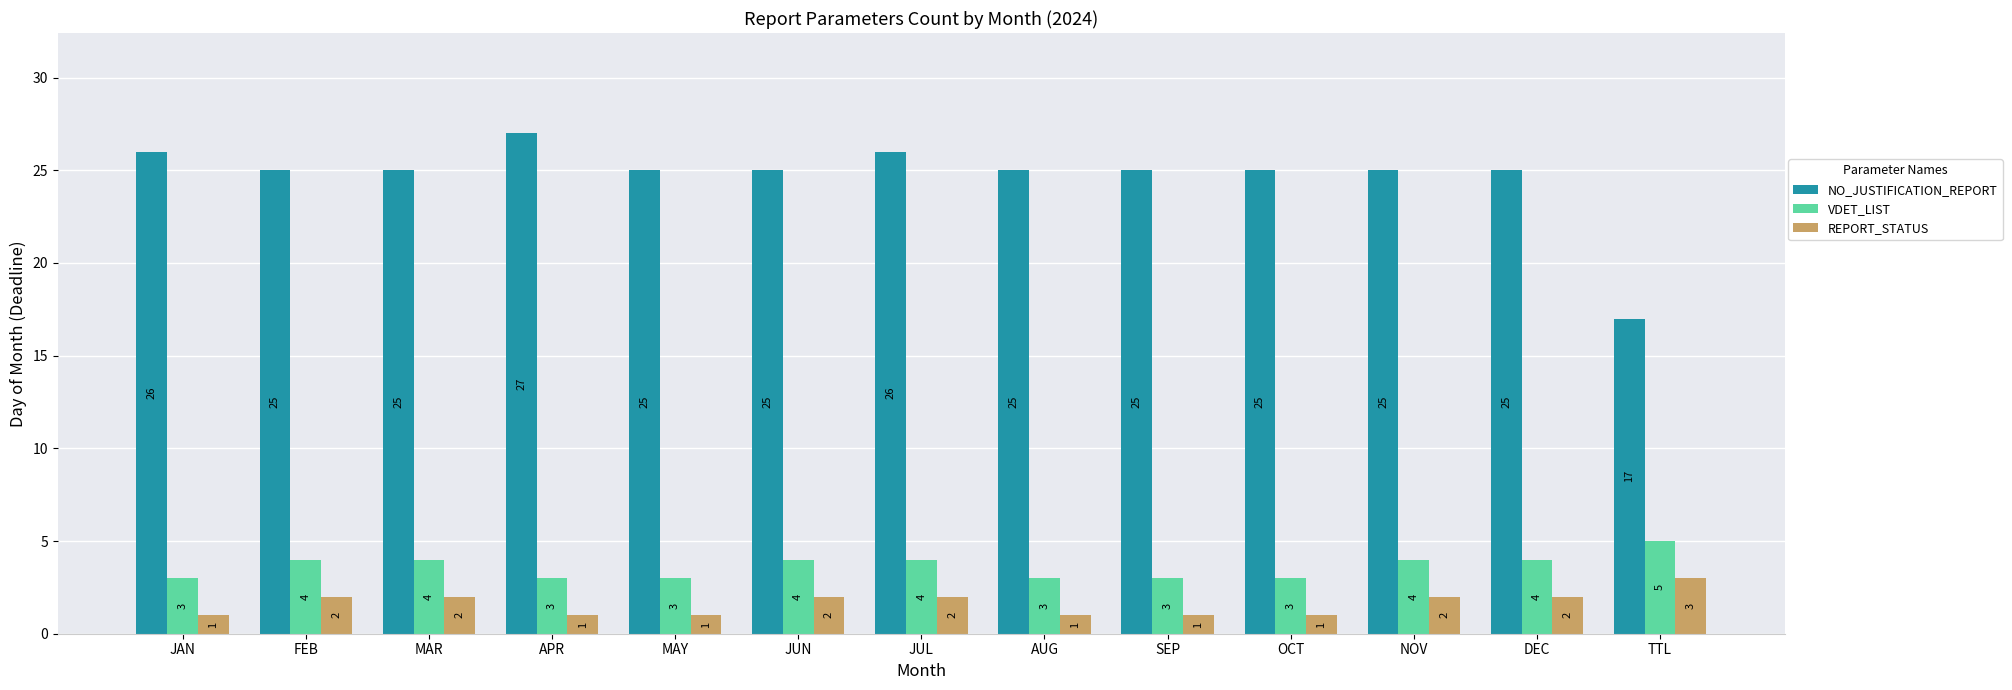

What is the average value of the REPORT_STATUS series?

2